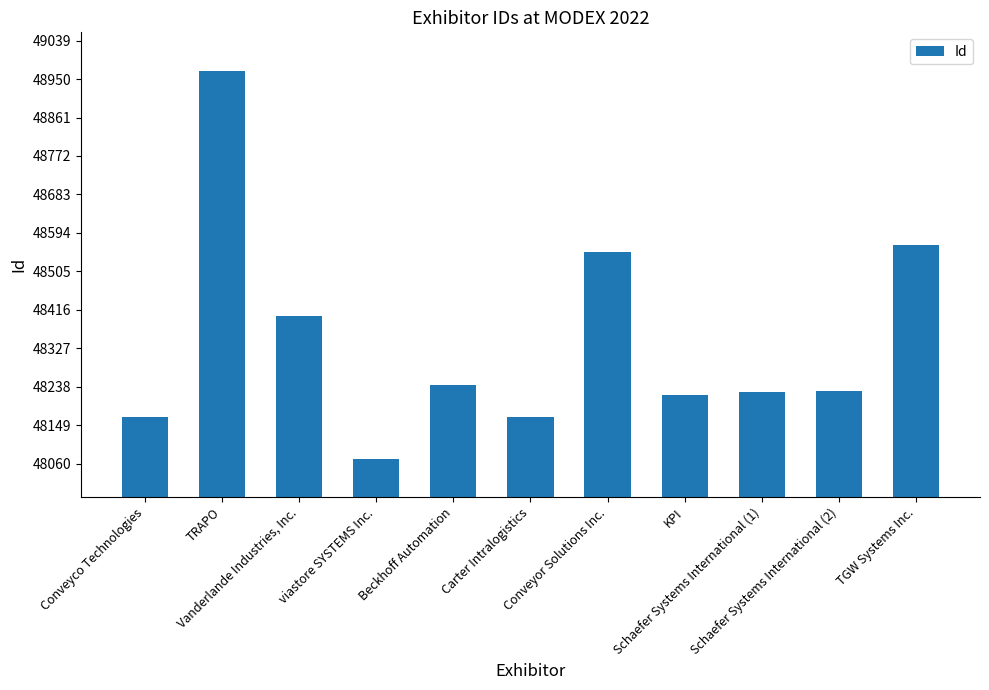

What is the value of the 5th bar from the left?

48243